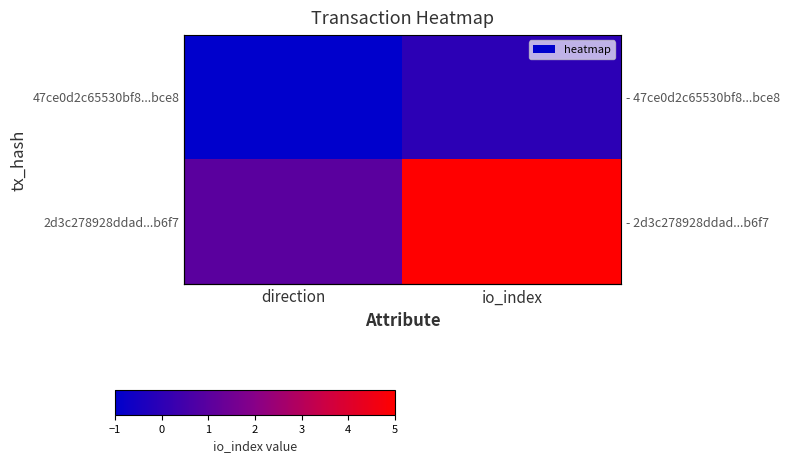

Which series has the widest spread of values?

2d3c278928ddad...b6f7